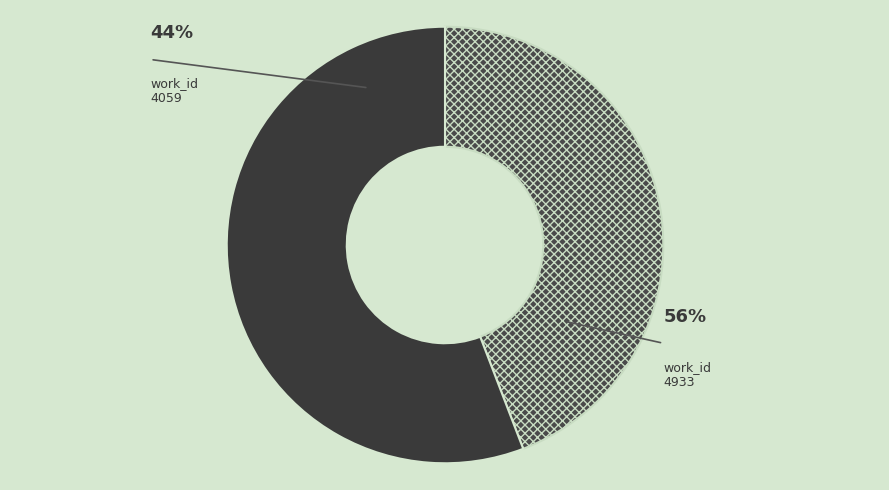

To the nearest percent, what is the combined percentage of 4933 and 4059?

100%